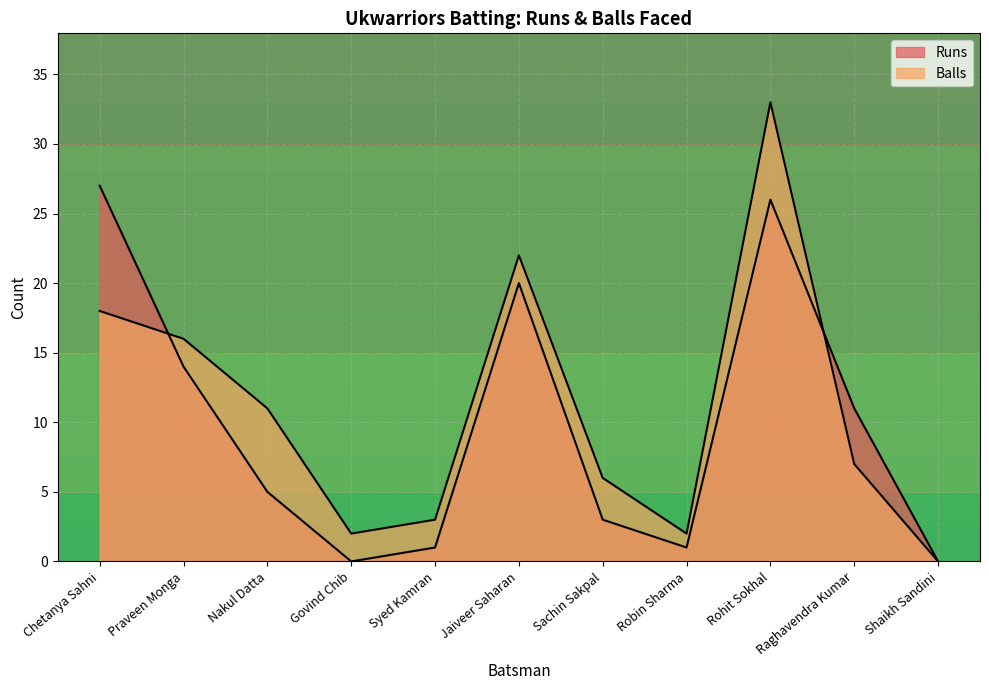

Where is Runs nearest to the value 13?

Praveen Monga